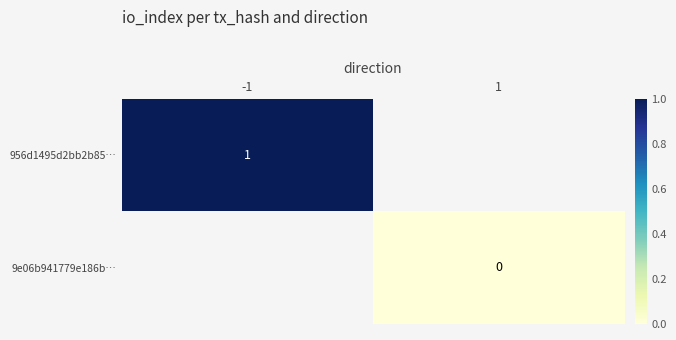

Count the number of categories in the chart.

2